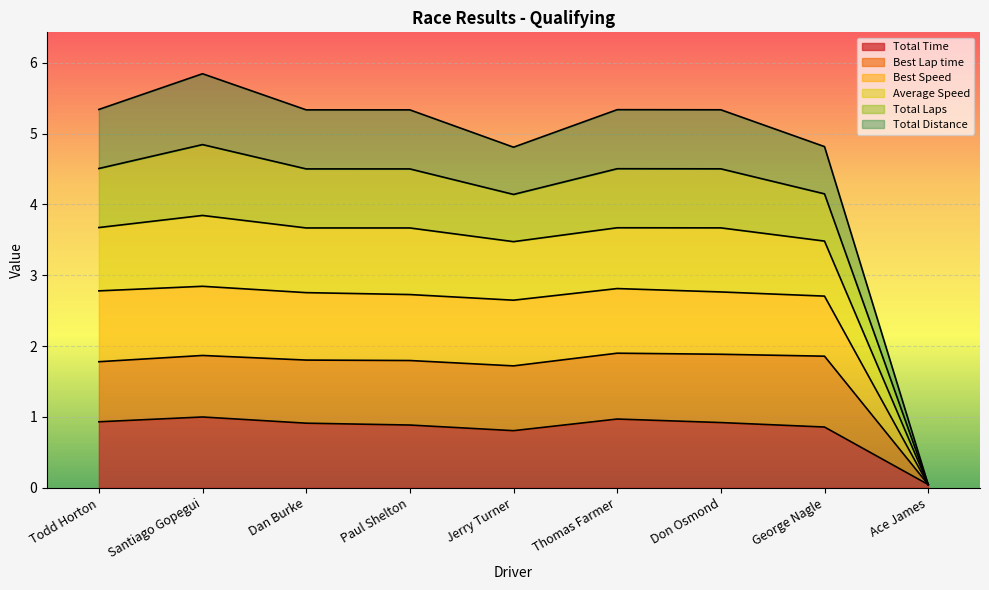

Where is the first local minimum for Best Speed?

Jerry Turner